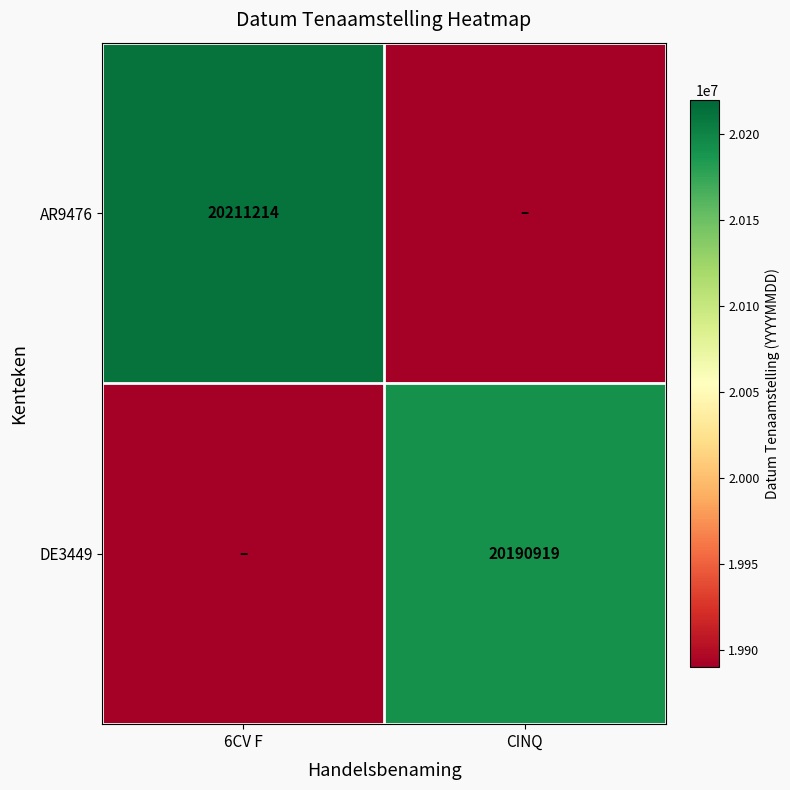

Which has a higher value, 6CV F or CINQ?

6CV F